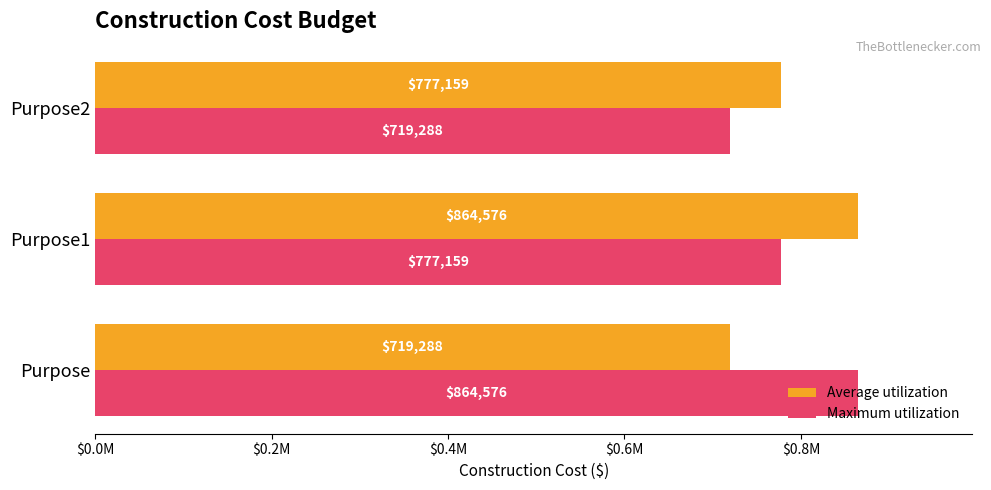

What is the average value of the Maximum utilization series?

787007.6